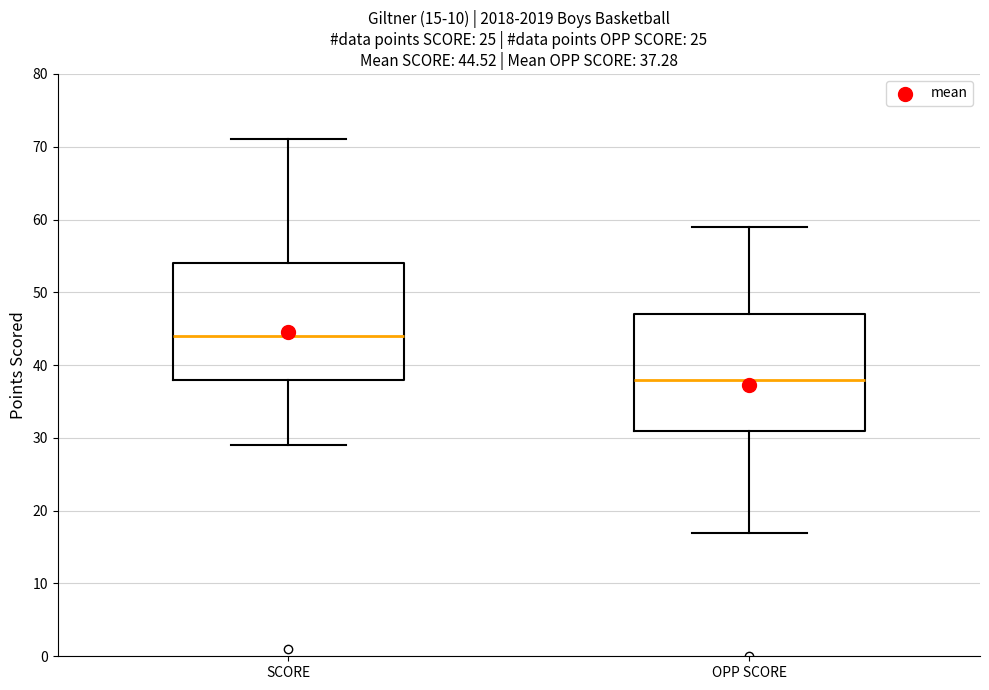

Which box has the highest median line?

SCORE